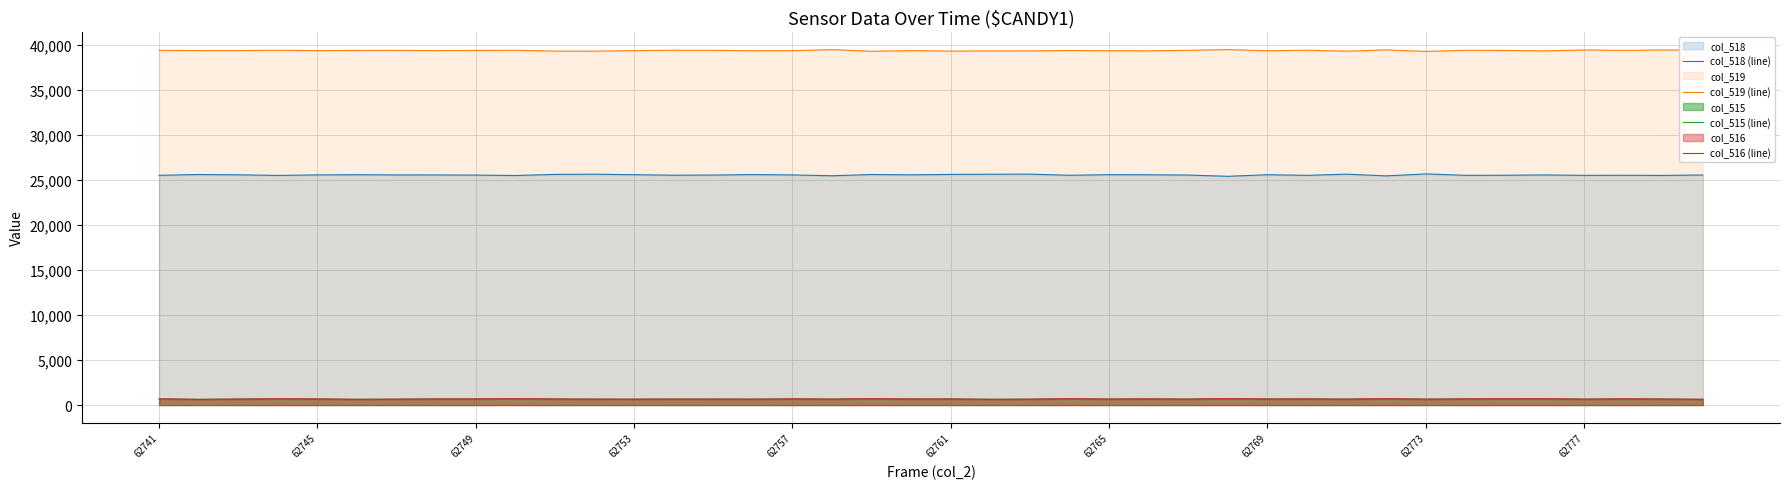

What is the greatest value displayed?

39436